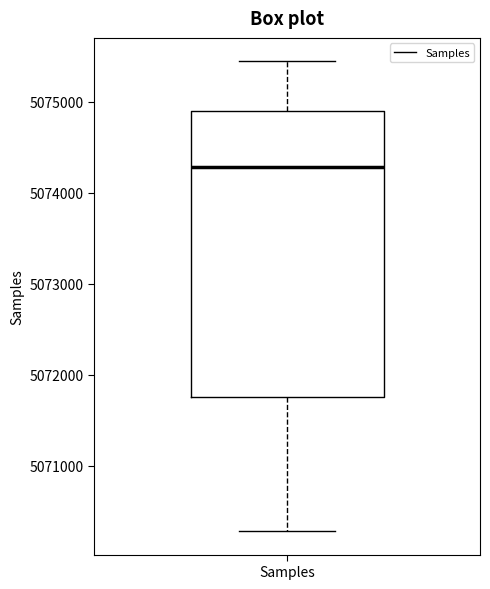

Where does the median line of the box for Samples sit on the y-axis? The values are not printed on the chart, so give them approximately, as read against the axis.

5074300